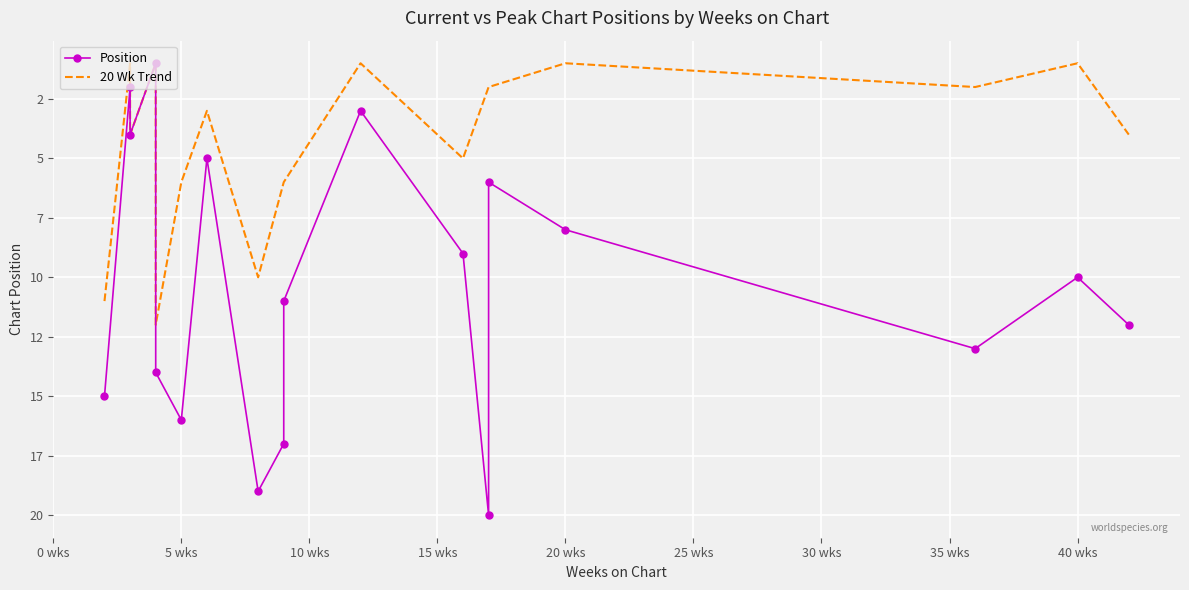

What is the label of the 3rd point from the left?

10 wks